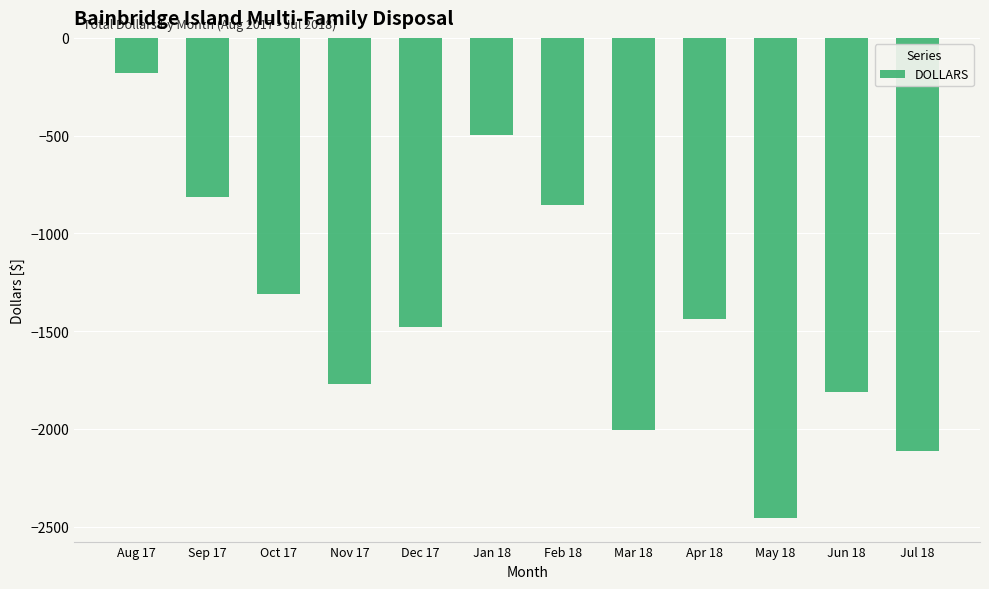

List the labels in order of value, smallest first.

May 18, Jul 18, Mar 18, Jun 18, Nov 17, Dec 17, Apr 18, Oct 17, Feb 18, Sep 17, Jan 18, Aug 17